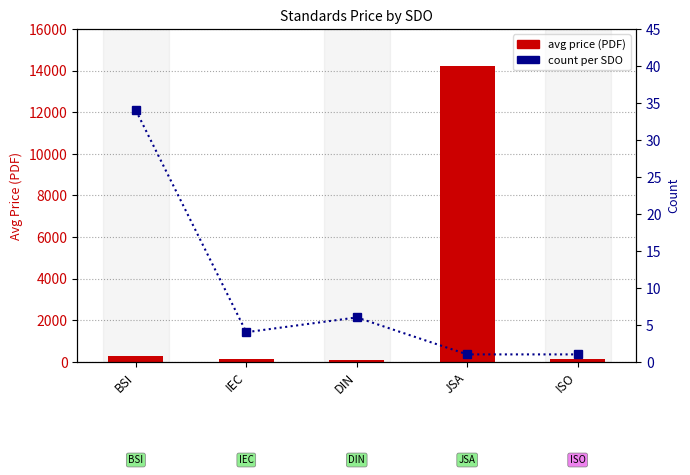

Is the value of count per SDO at BSI greater than the value of avg price (PDF) at ISO?

No